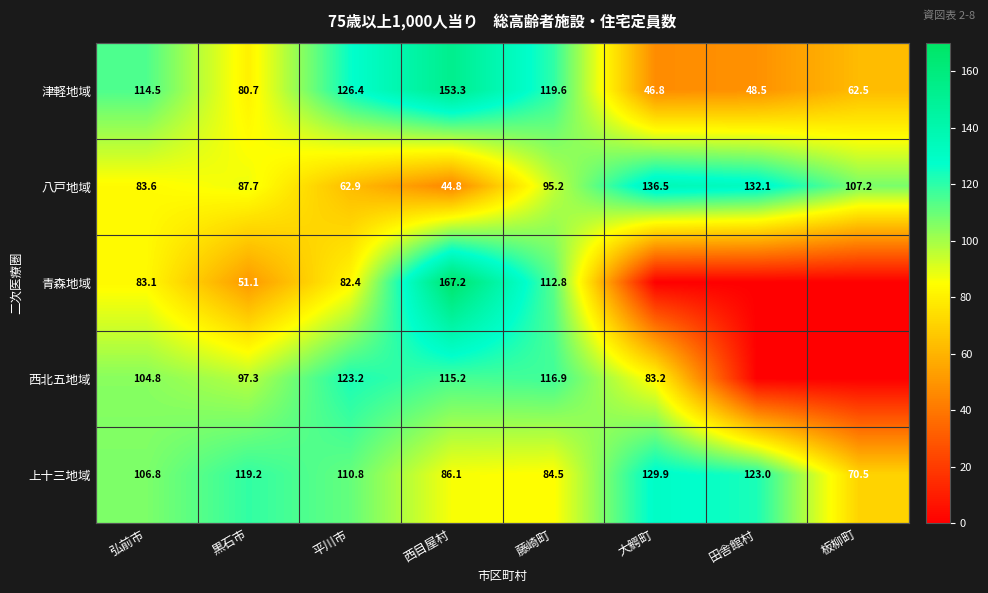

What is the total value across all series at 藤崎町?

529.0